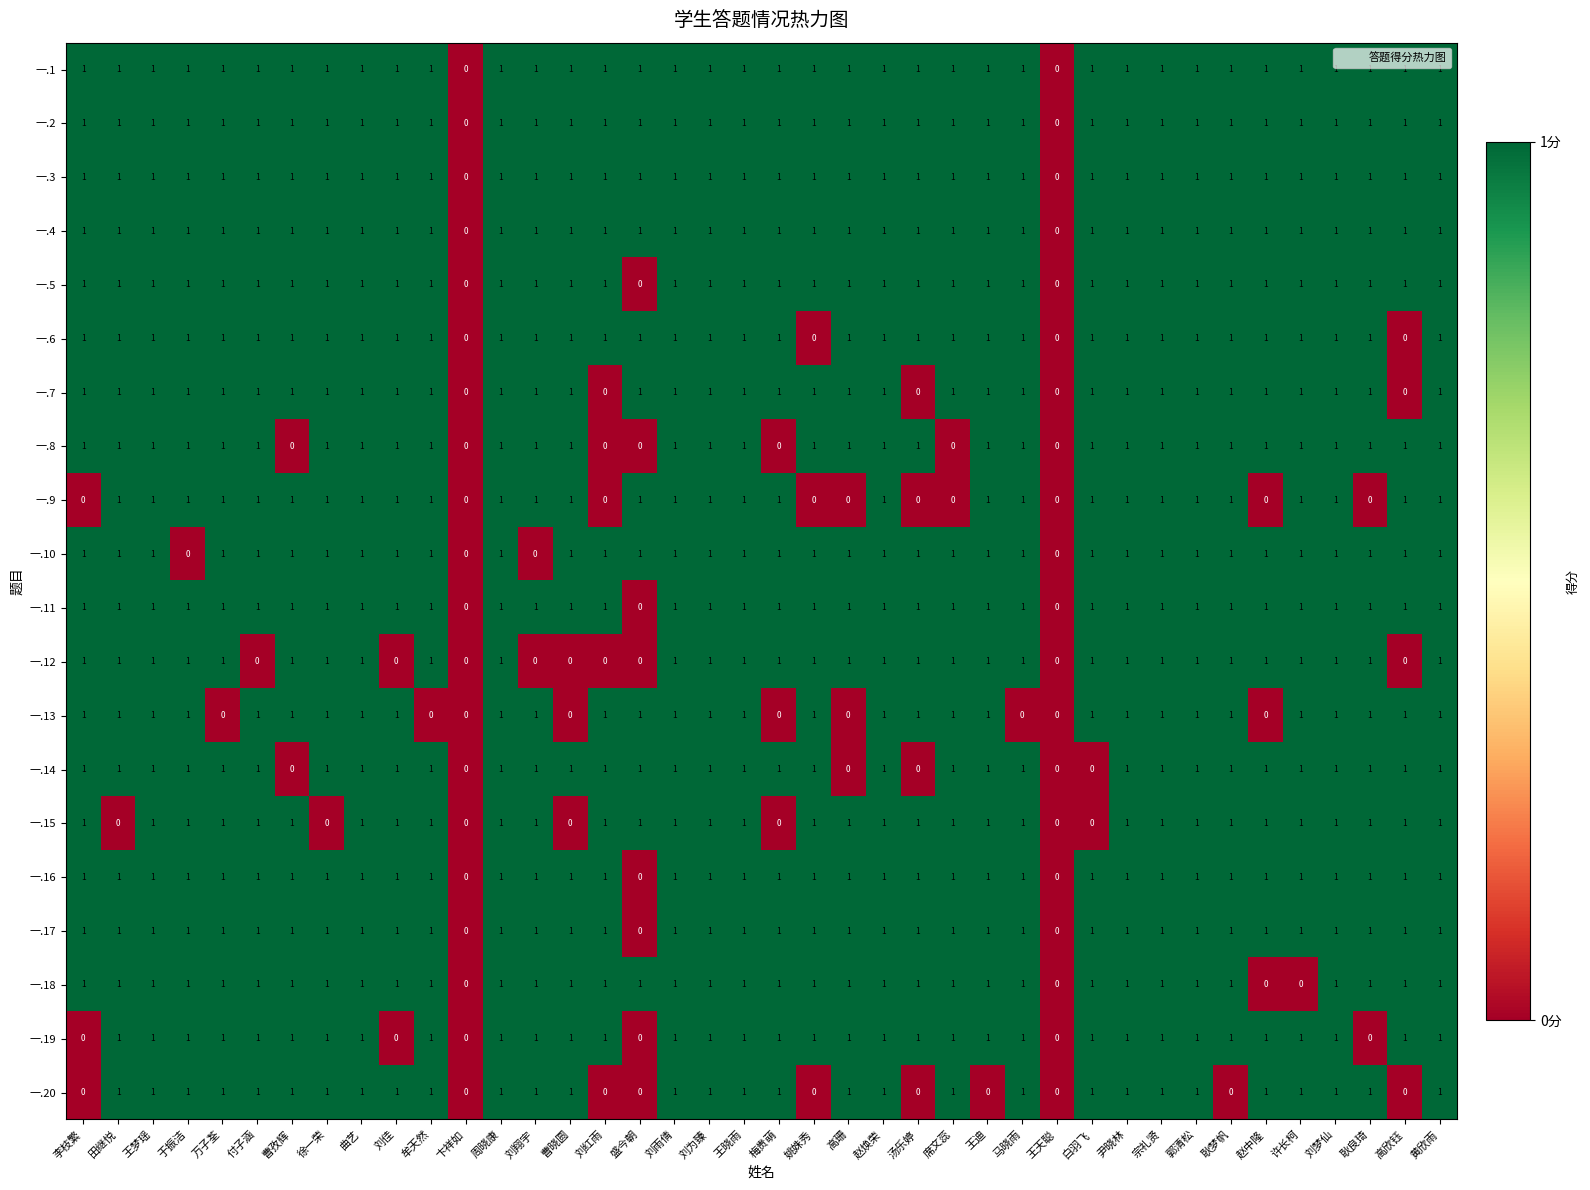

Count the 一.19 values in the range 1 to 2.

34